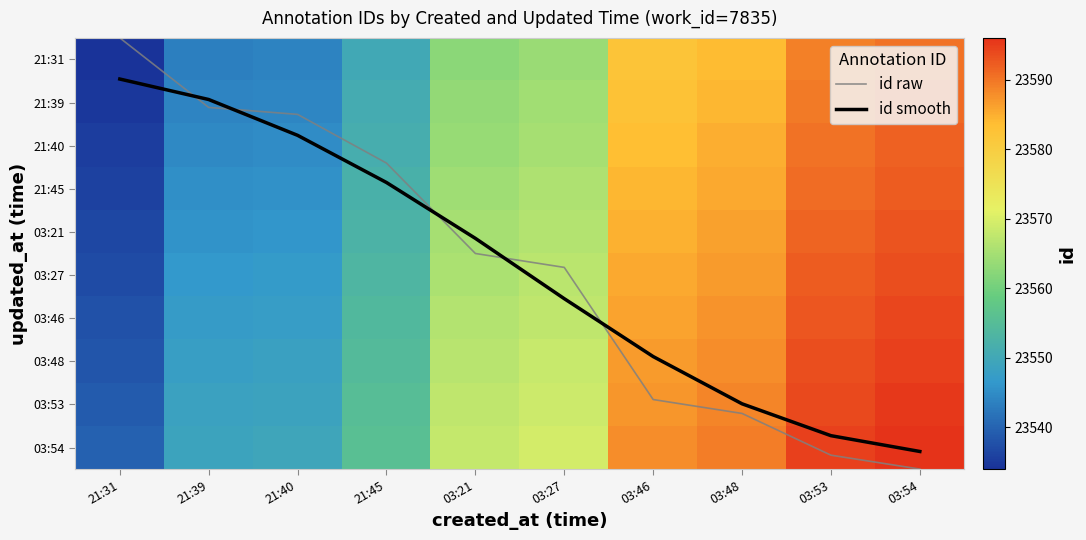

Rank the categories by id raw value from lowest to highest.

21:31, 21:39, 21:40, 21:45, 03:21, 03:27, 03:46, 03:48, 03:53, 03:54